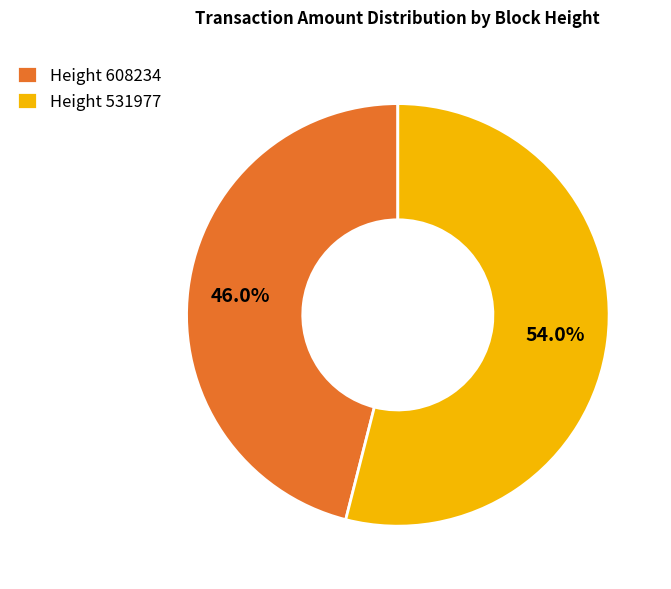

What is the smallest slice in the pie chart?

Height 608234